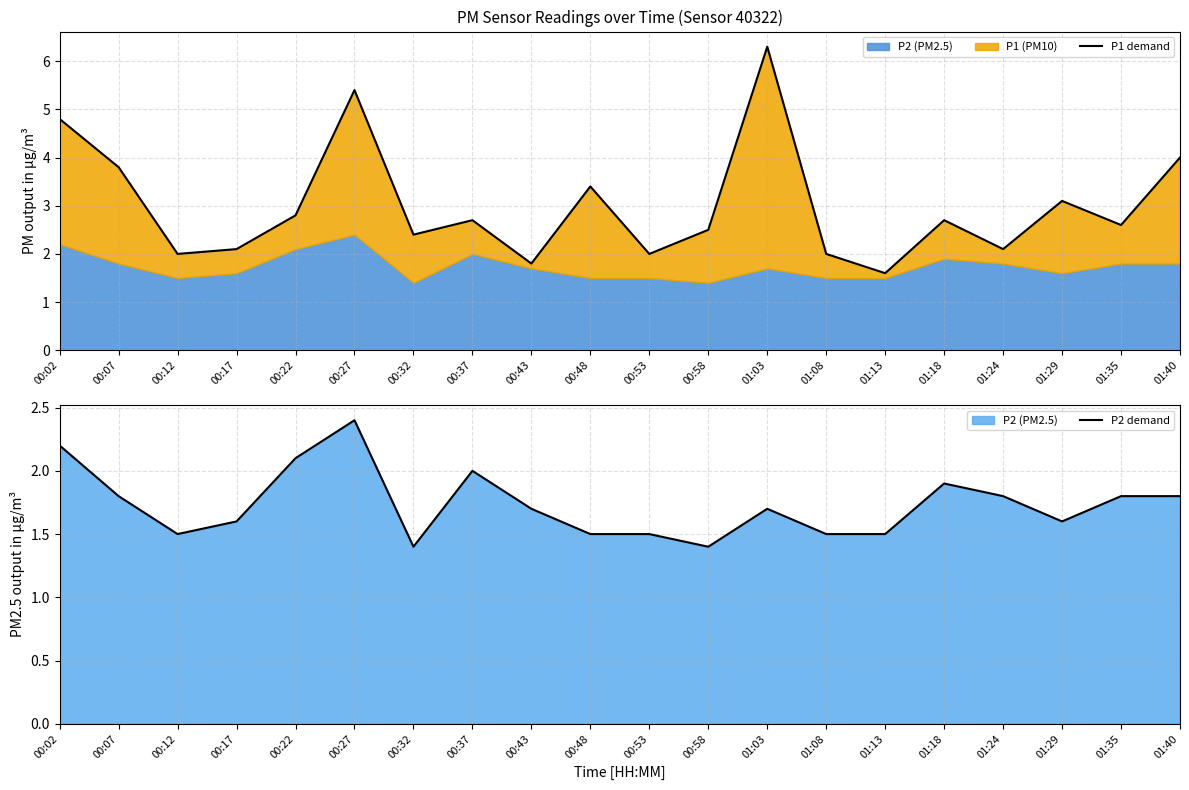

List the series in order of their peak value, highest first.

P1 demand, P2 demand